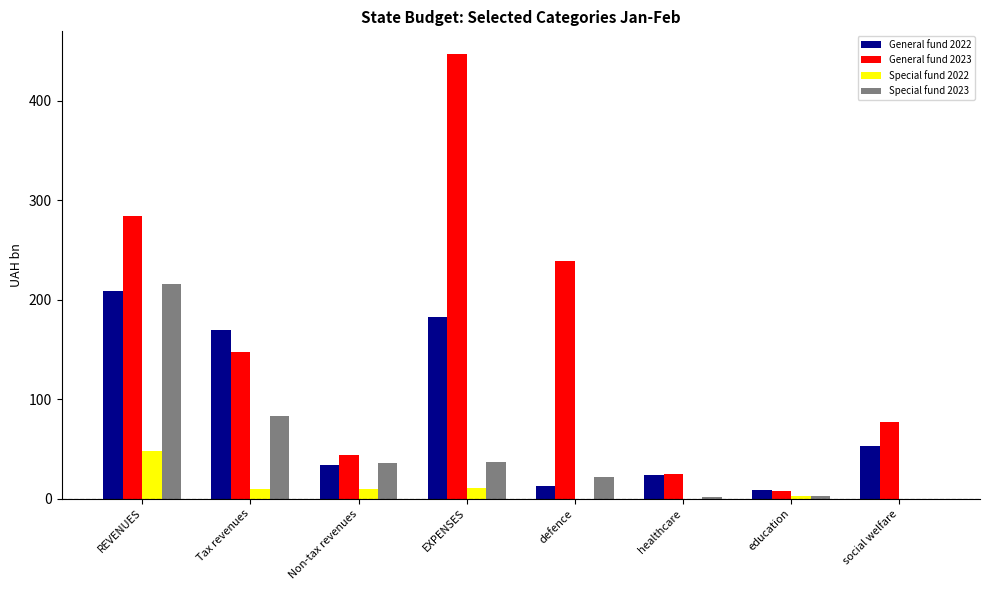

Where does the General fund 2022 series first go above 52?

REVENUES